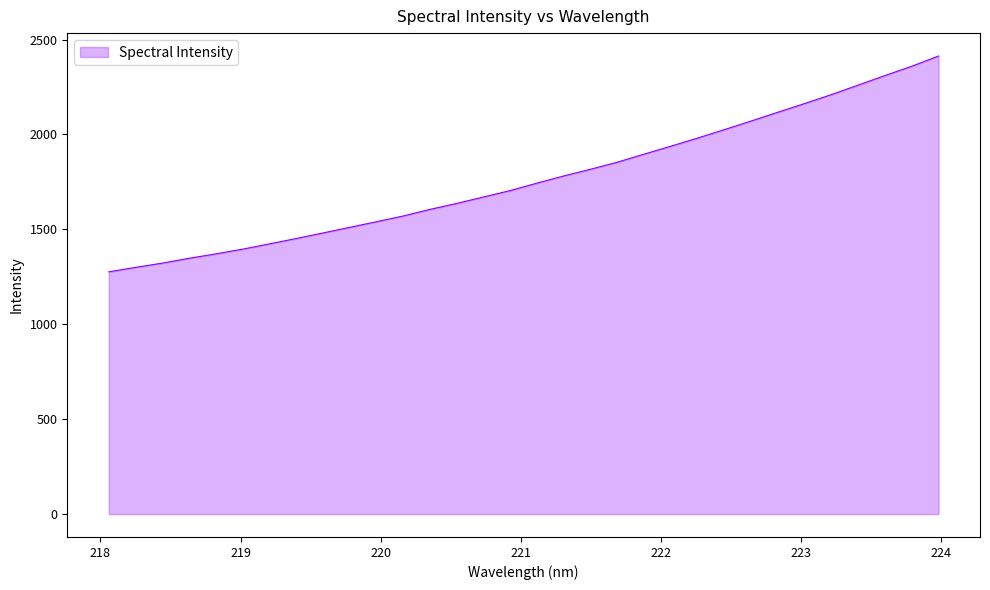

What is the minimum value shown in the chart?

1276.3